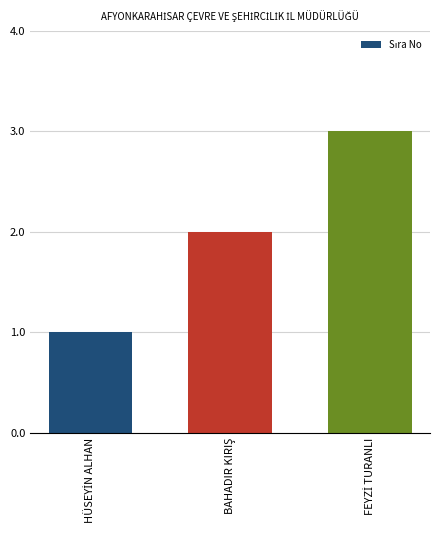

What is the sum of all values?

6